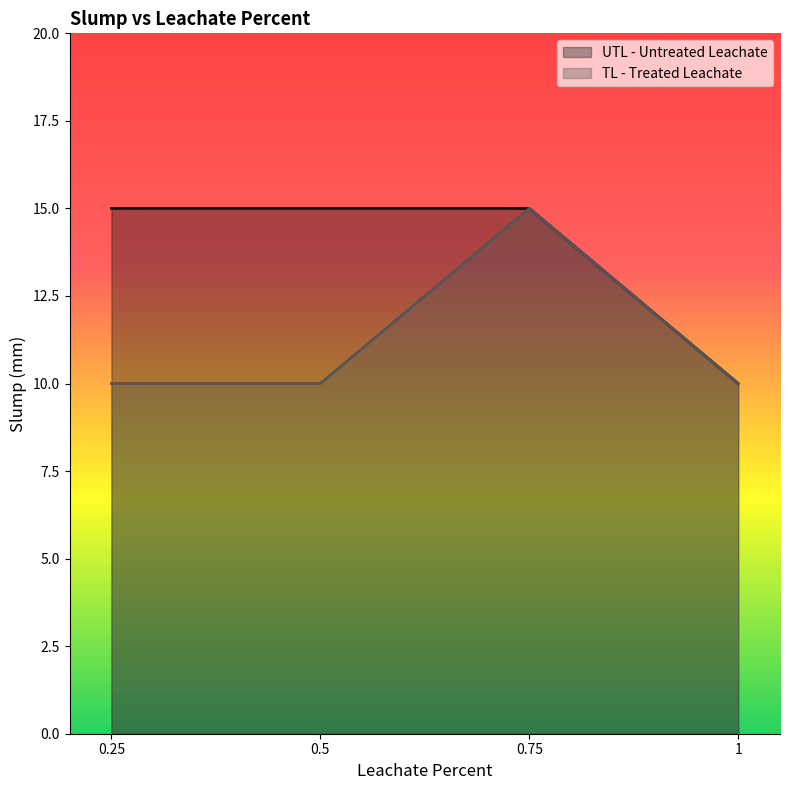

What is the minimum value shown in the chart?

10